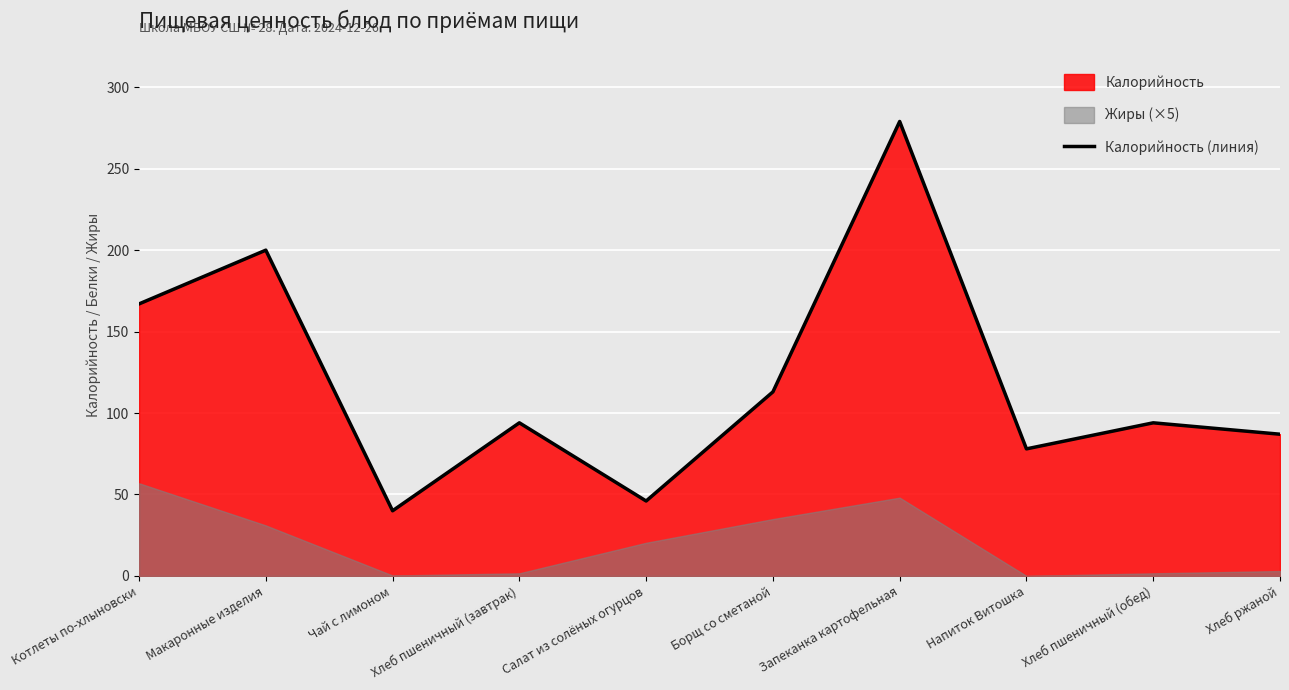

What is the label of the 9th point from the right?

Макаронные изделия